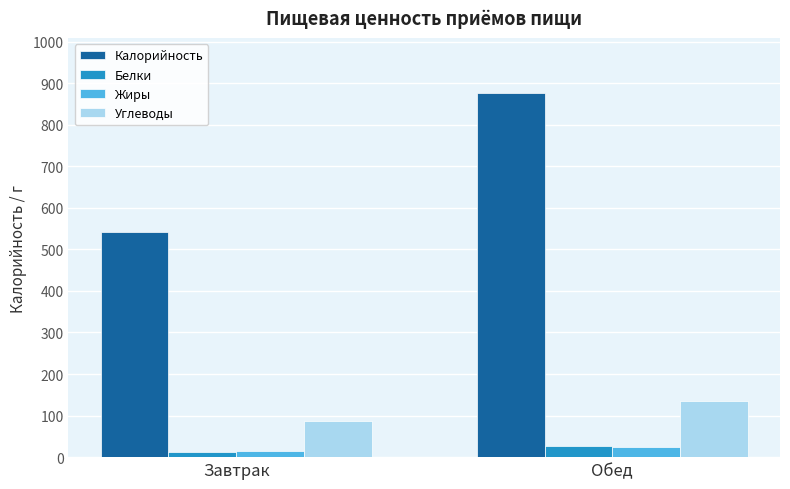

How many data points does each series have?

2